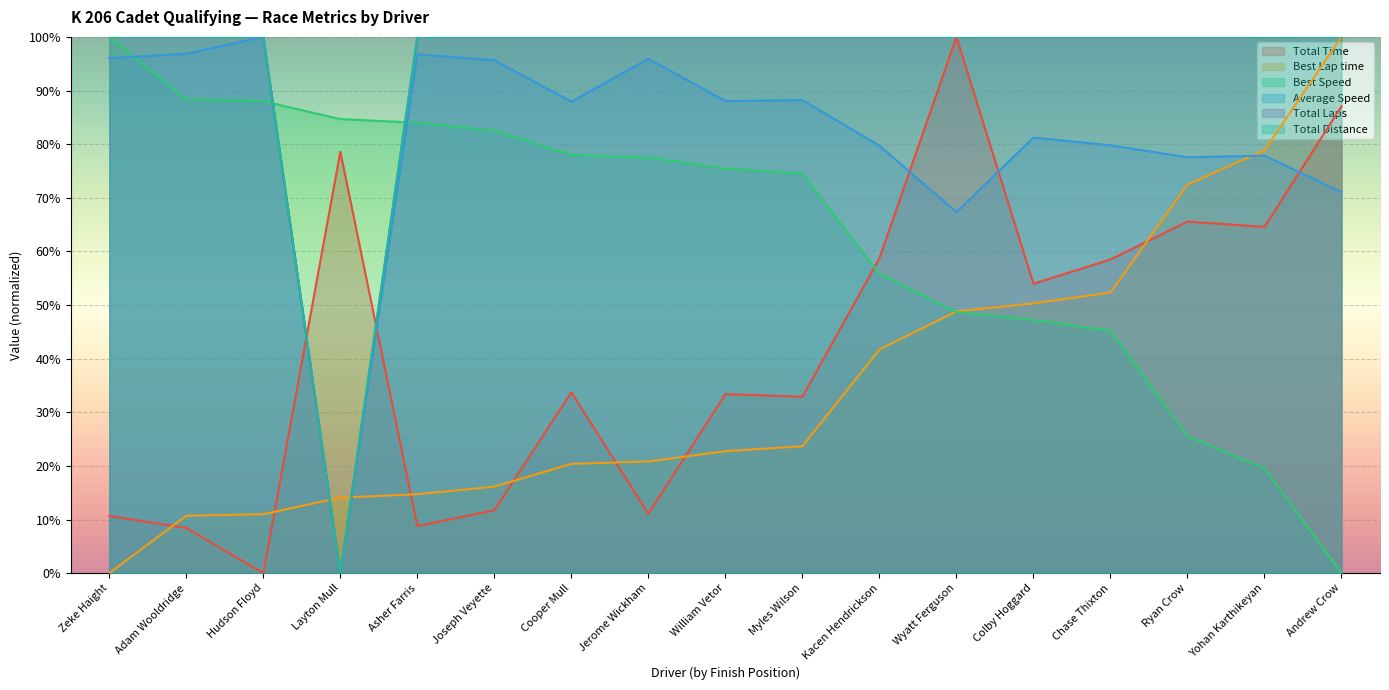

How many categories are shown in the chart?

17